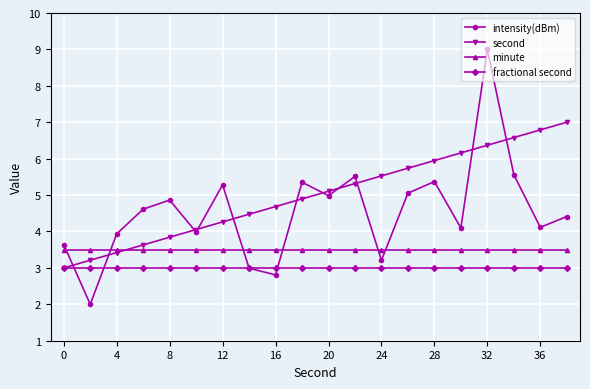

True or false: minute and fractional second intersect in this chart.

False